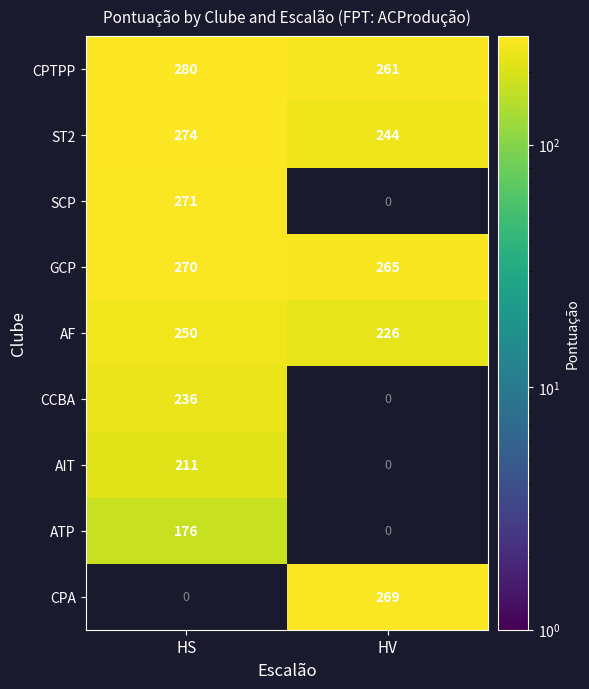

Rank the categories by AF value from lowest to highest.

HV, HS